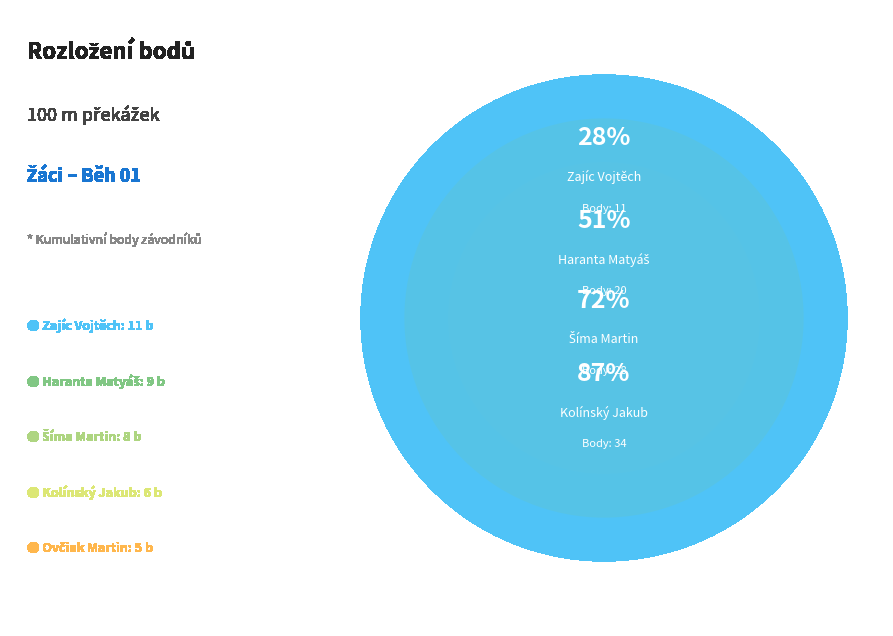

To the nearest percent, what is the combined percentage of Kolínský Jakub and Šíma Martin?

36%